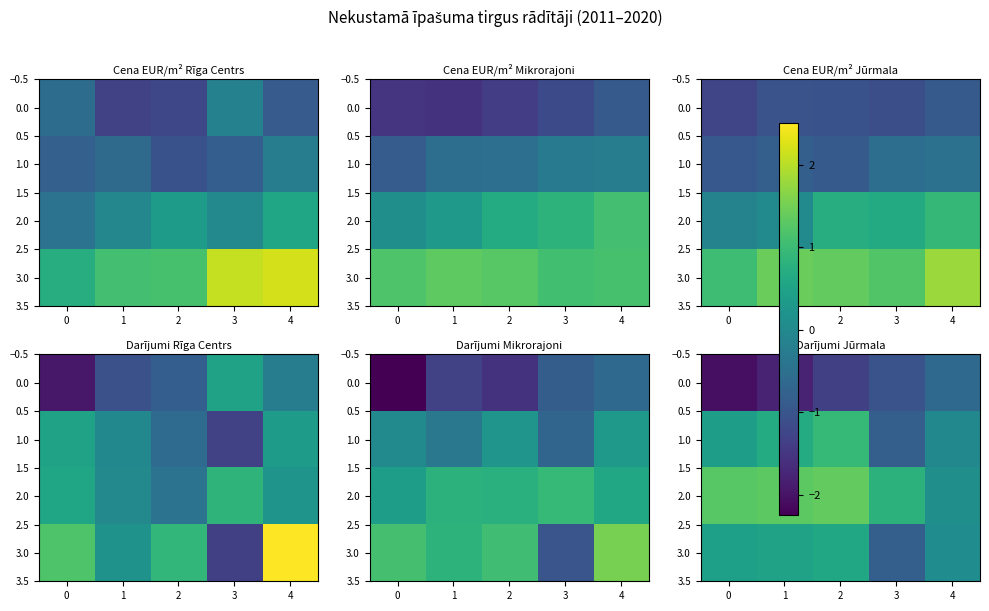

How many data points does each series have?

5